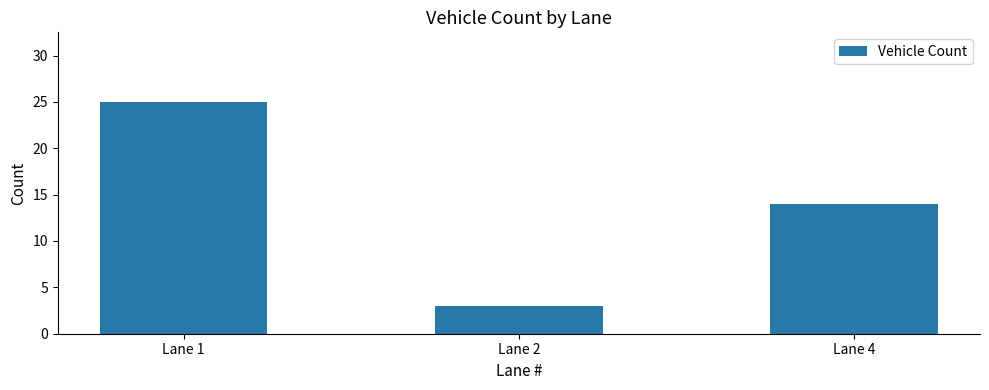

What is the sum of all values?

42